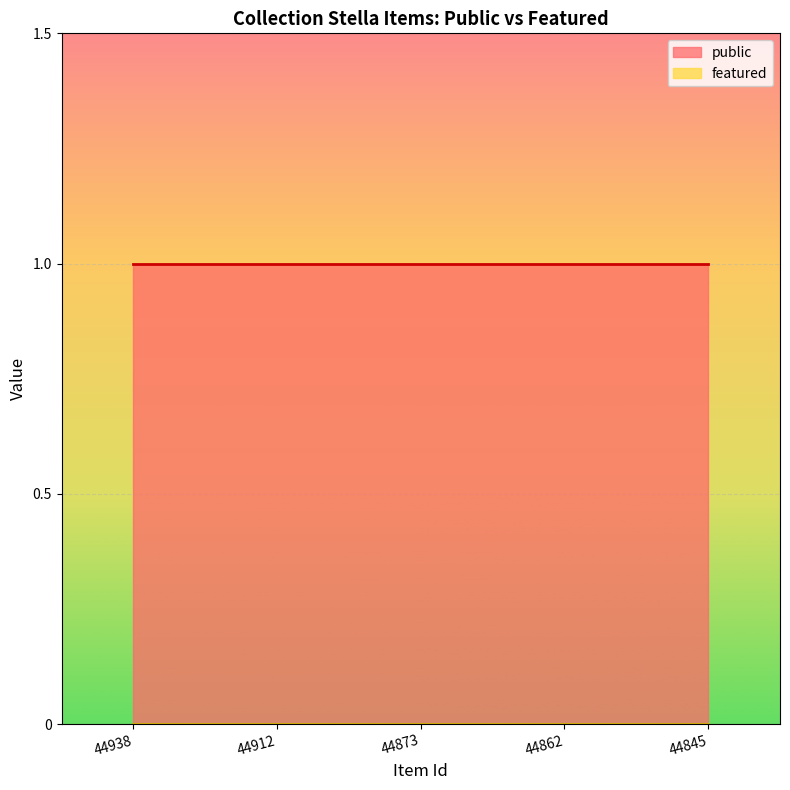

At which category is the sum across all series the highest?

44938